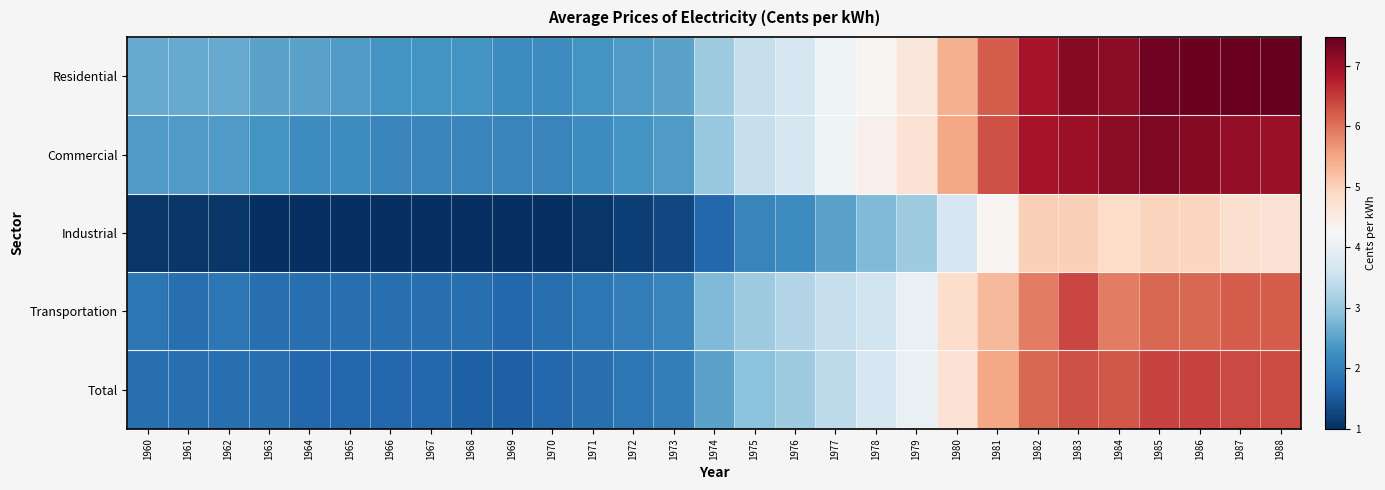

Which series has the largest total across all categories?

Residential